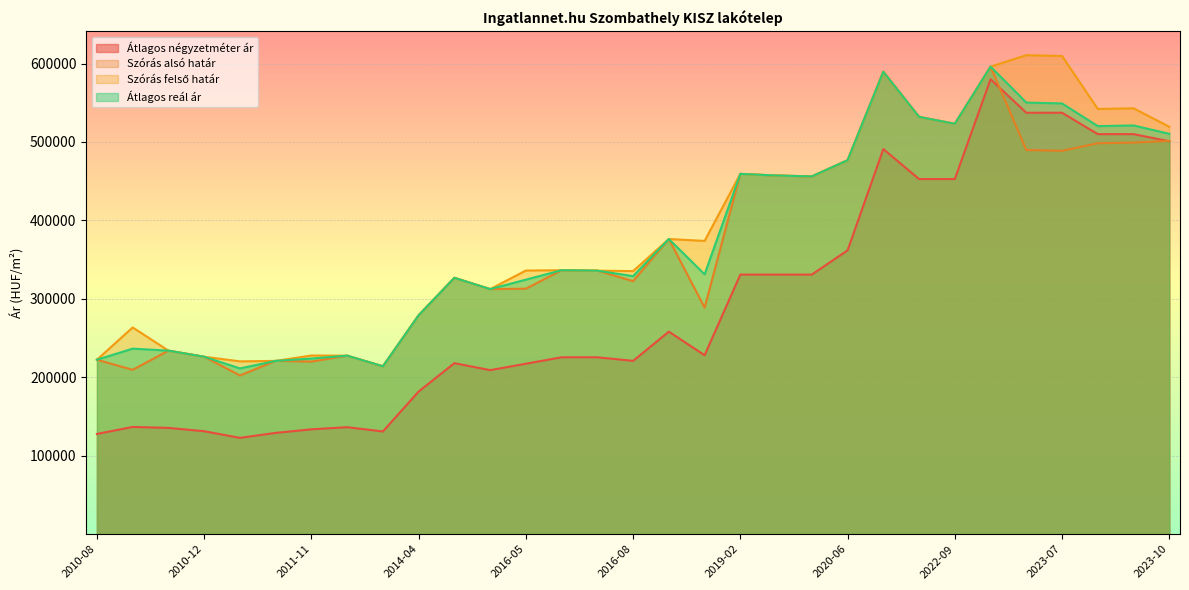

What is the difference between the highest and lowest values at 2011-11?

94077